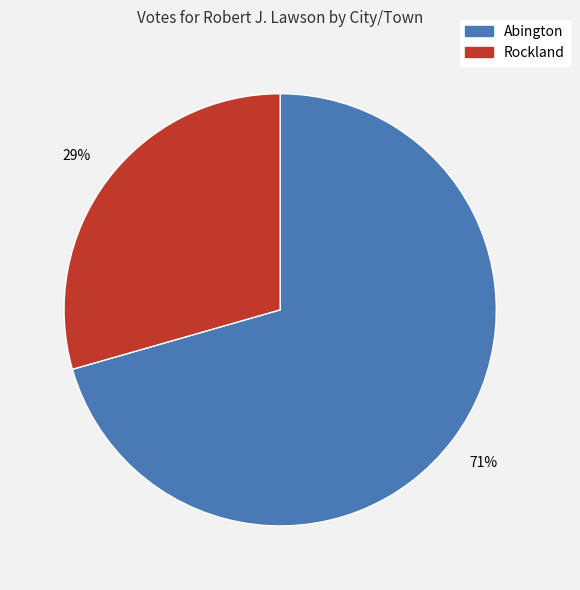

Is it true that Abington is 63% of the pie?

False